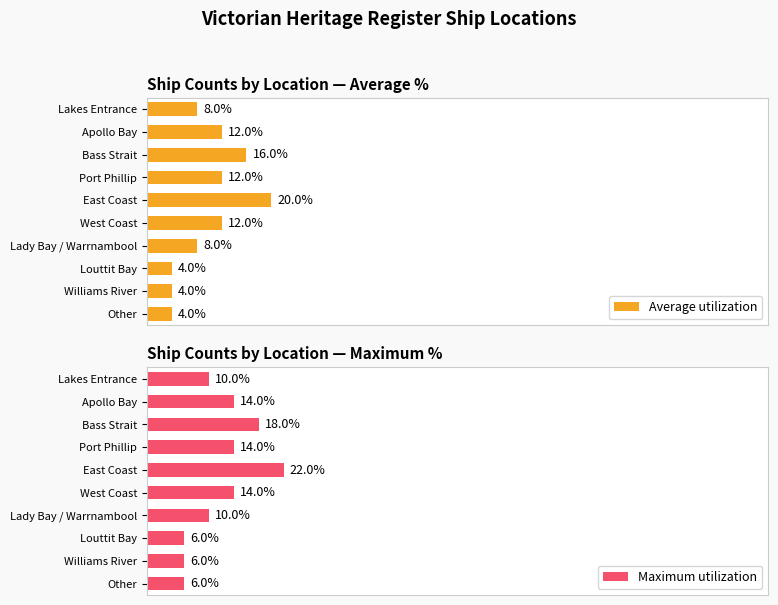

Count the number of categories in the chart.

10